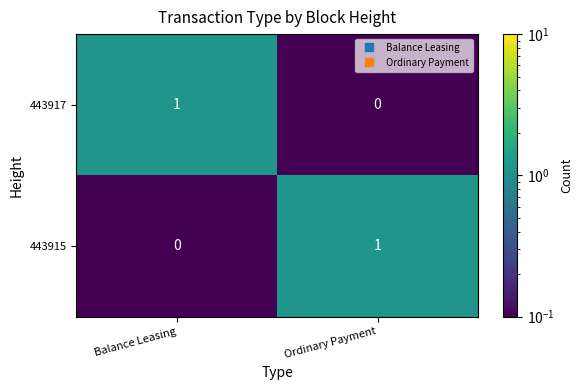

Reading left to right, list all the values displayed in this chart.

443917: Balance Leasing=1	Ordinary Payment=0
443915: Balance Leasing=0	Ordinary Payment=1